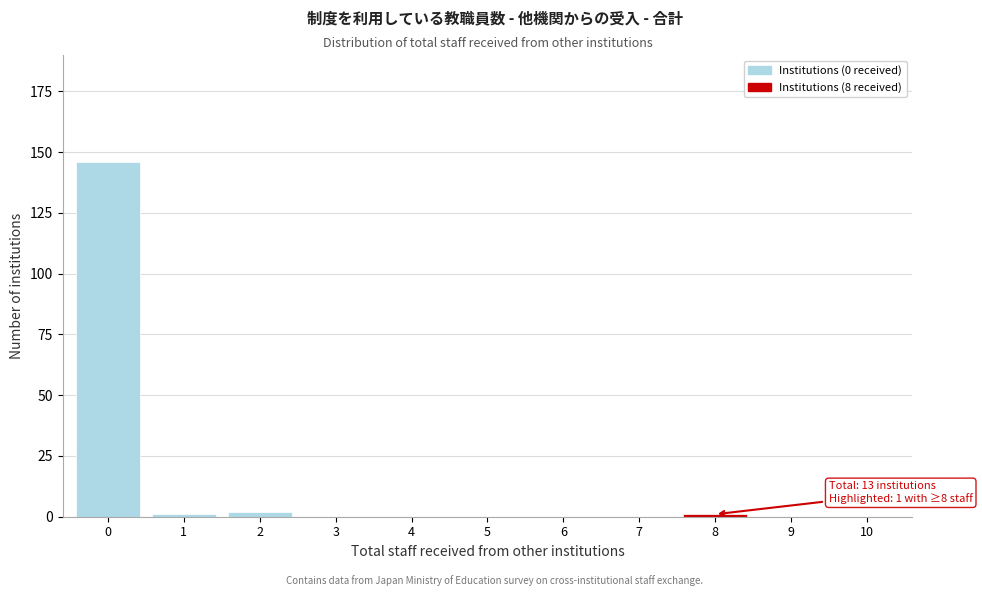

Reading left to right, list all the values displayed in this chart.

0=146	1=1	2=2	3=0	4=0	5=0	6=0	7=0	8=1	9=0	10=0